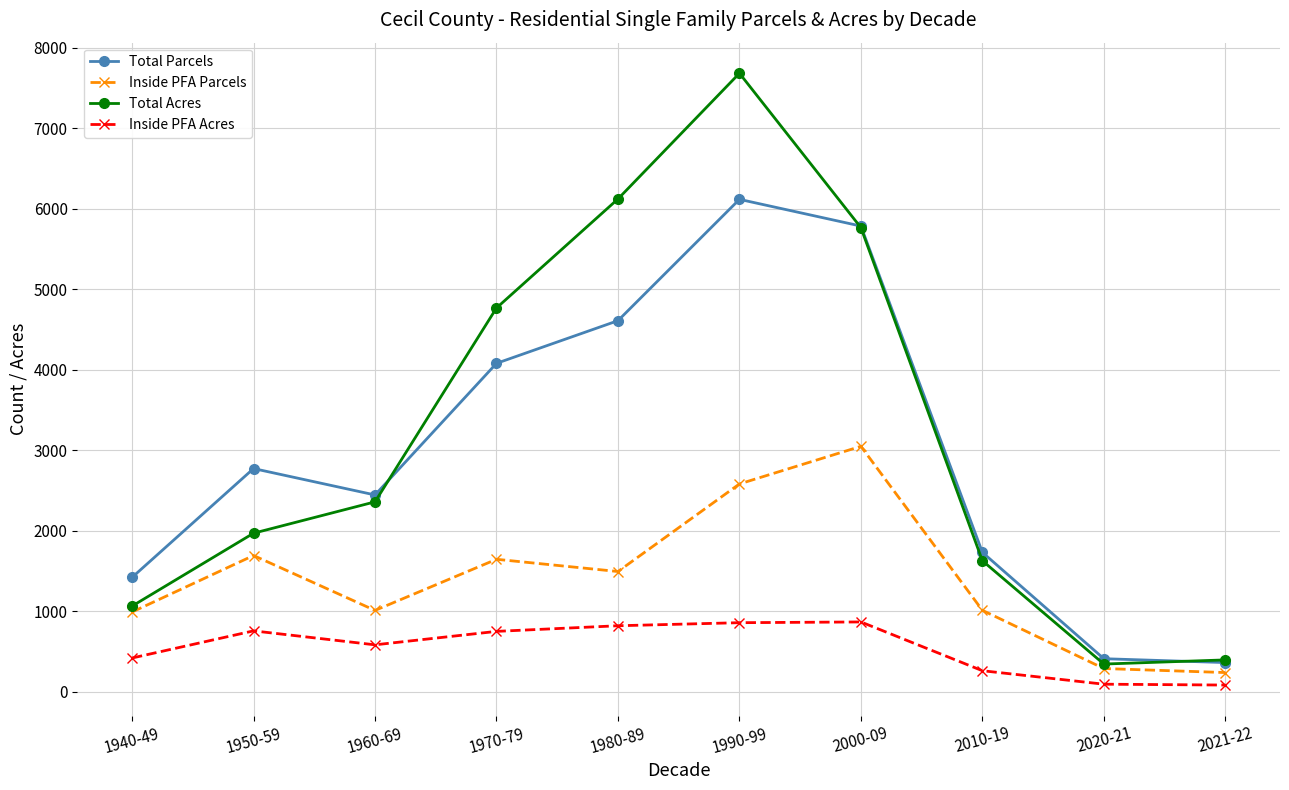

What is the highest value of the Inside PFA Acres series?

865.7